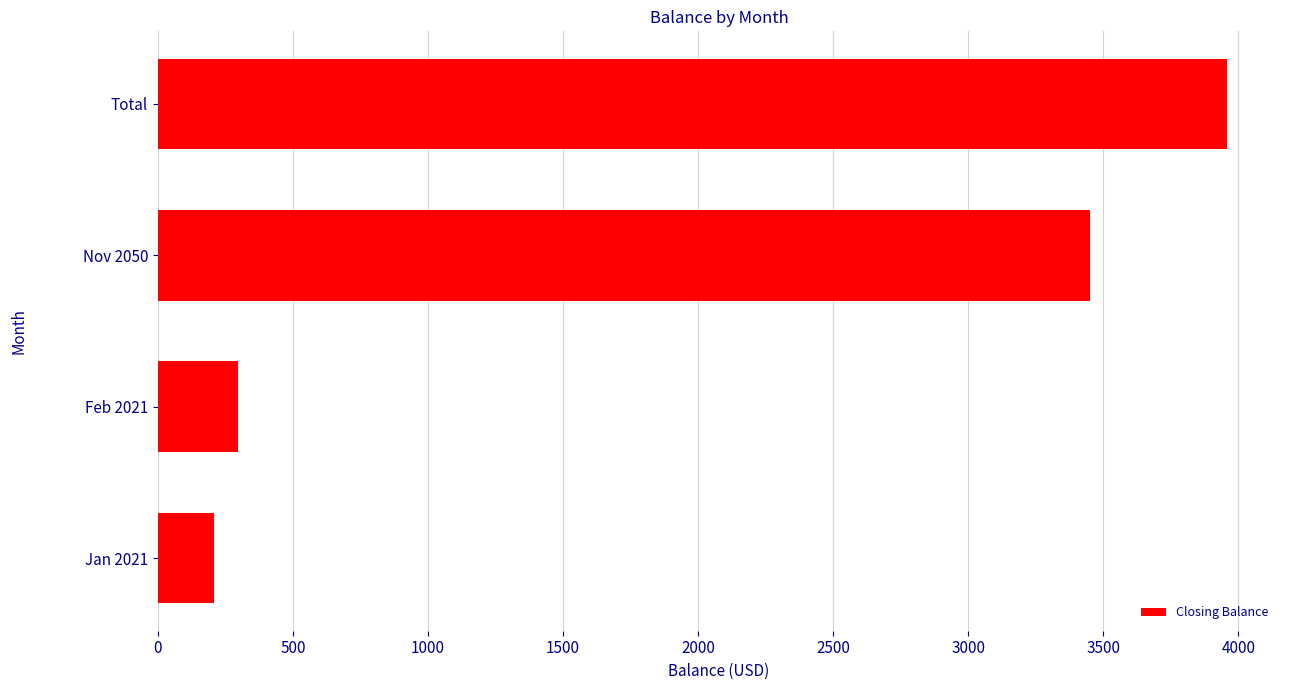

How many bars are there in total?

4